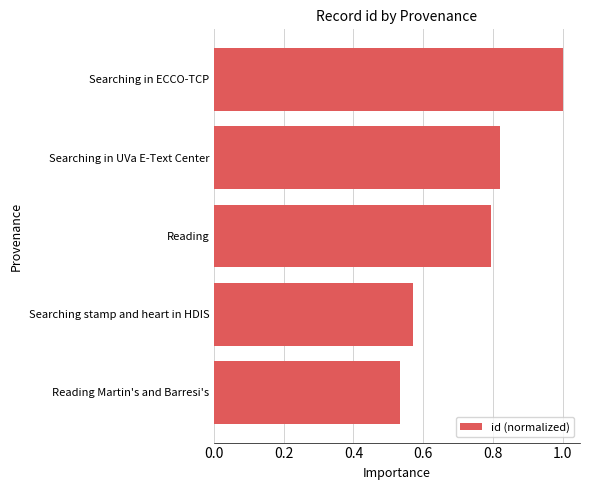

The value at Searching in UVa E-Text Center is 0.3. True or false?

False